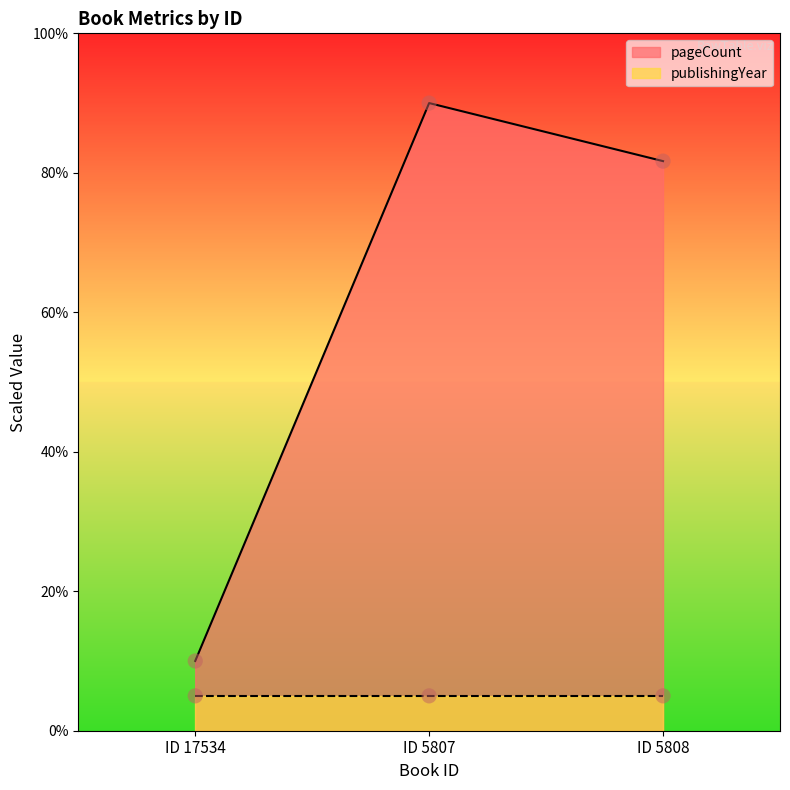

Rank the categories by pageCount value from lowest to highest.

ID 17534, ID 5808, ID 5807